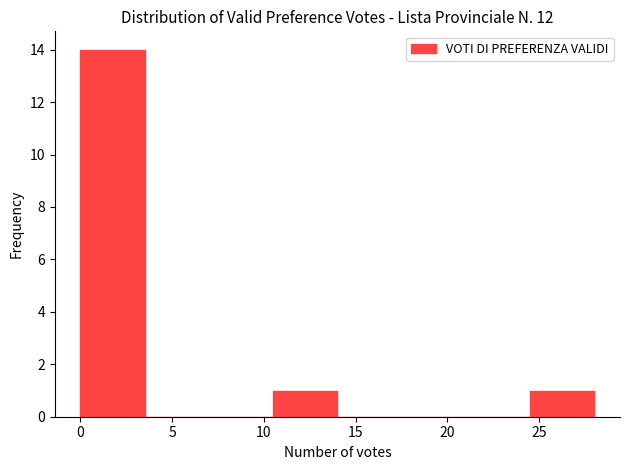

Over which range of the x-axis is the bar tallest?

0.0 to 3.5